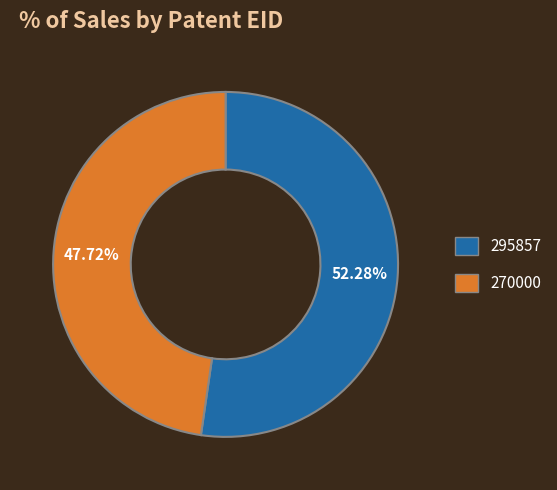

Which category has the smallest portion of the pie?

270000